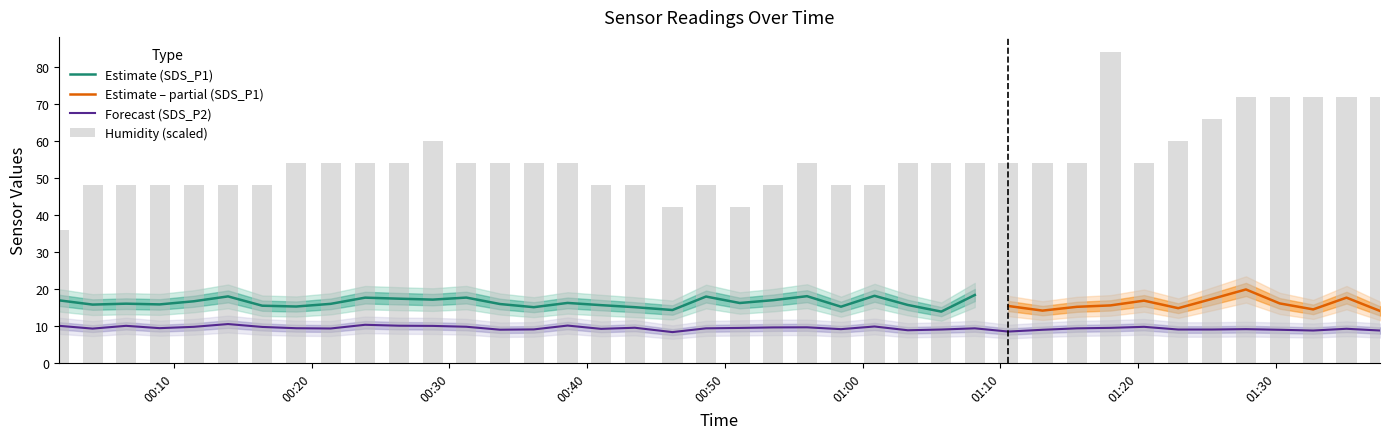

How many groups of bars are there?

40